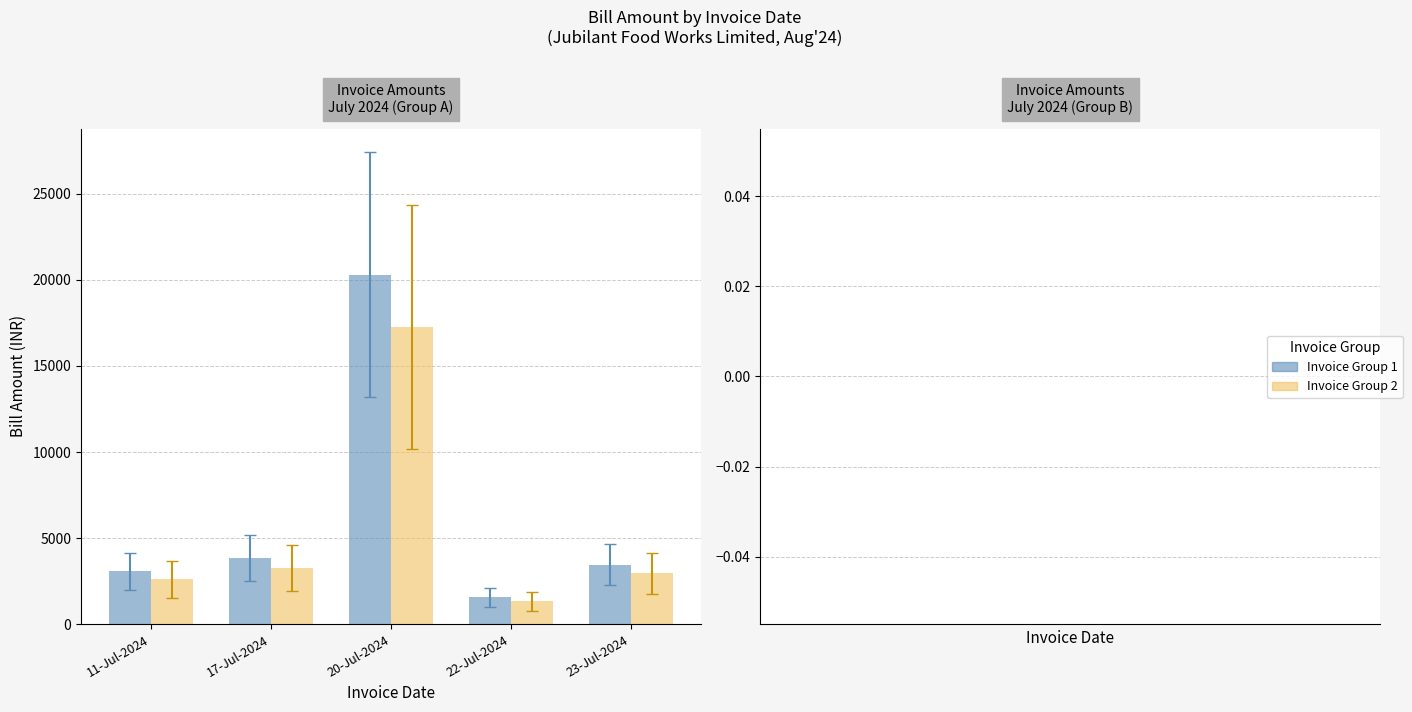

How many categories are shown in the chart?

5